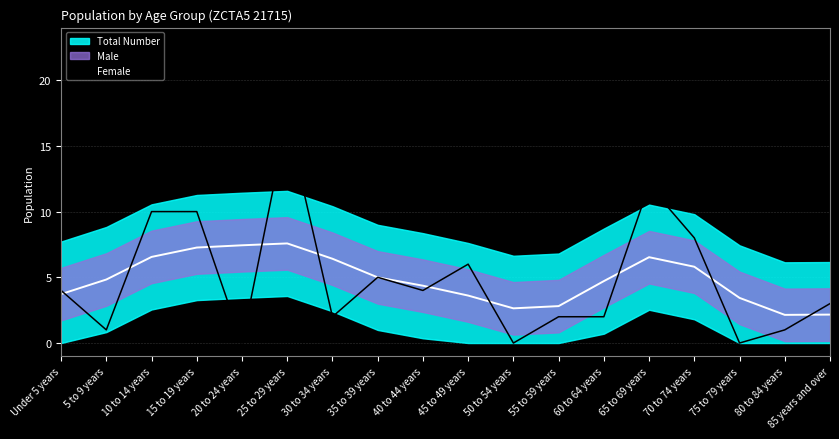

The chart shows a value of 17 at 25 to 29 years. True or false?

True